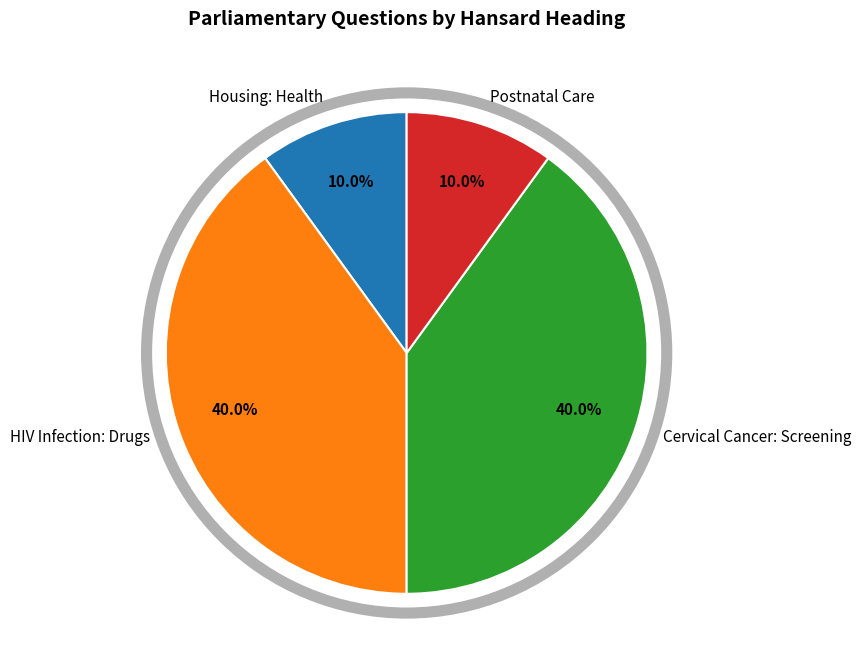

Approximately how many times larger is the value at HIV Infection: Drugs compared to Cervical Cancer: Screening?

1.0